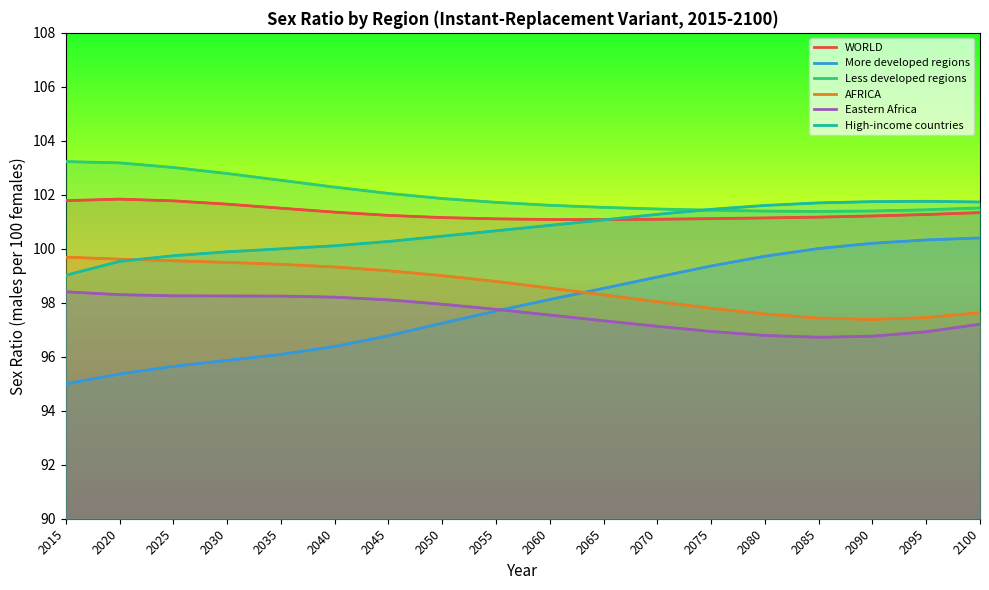

What are all the series names shown in the legend?

WORLD, More developed regions, Less developed regions, AFRICA, Eastern Africa, High-income countries